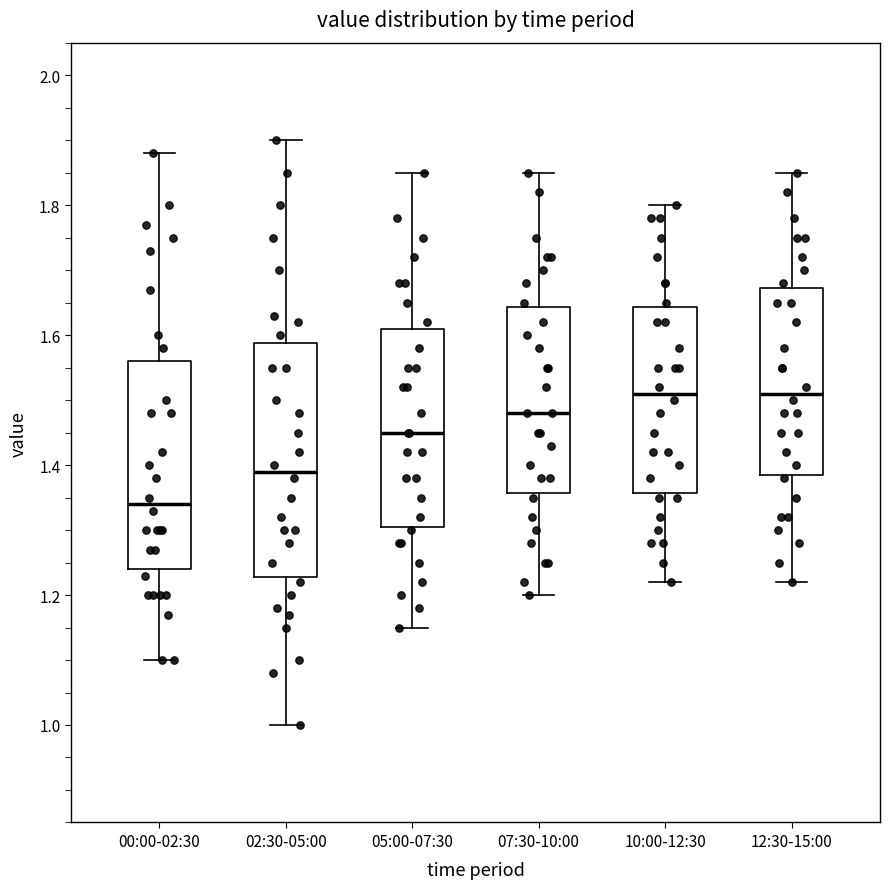

Which box has the lowest median line?

00:00-02:30